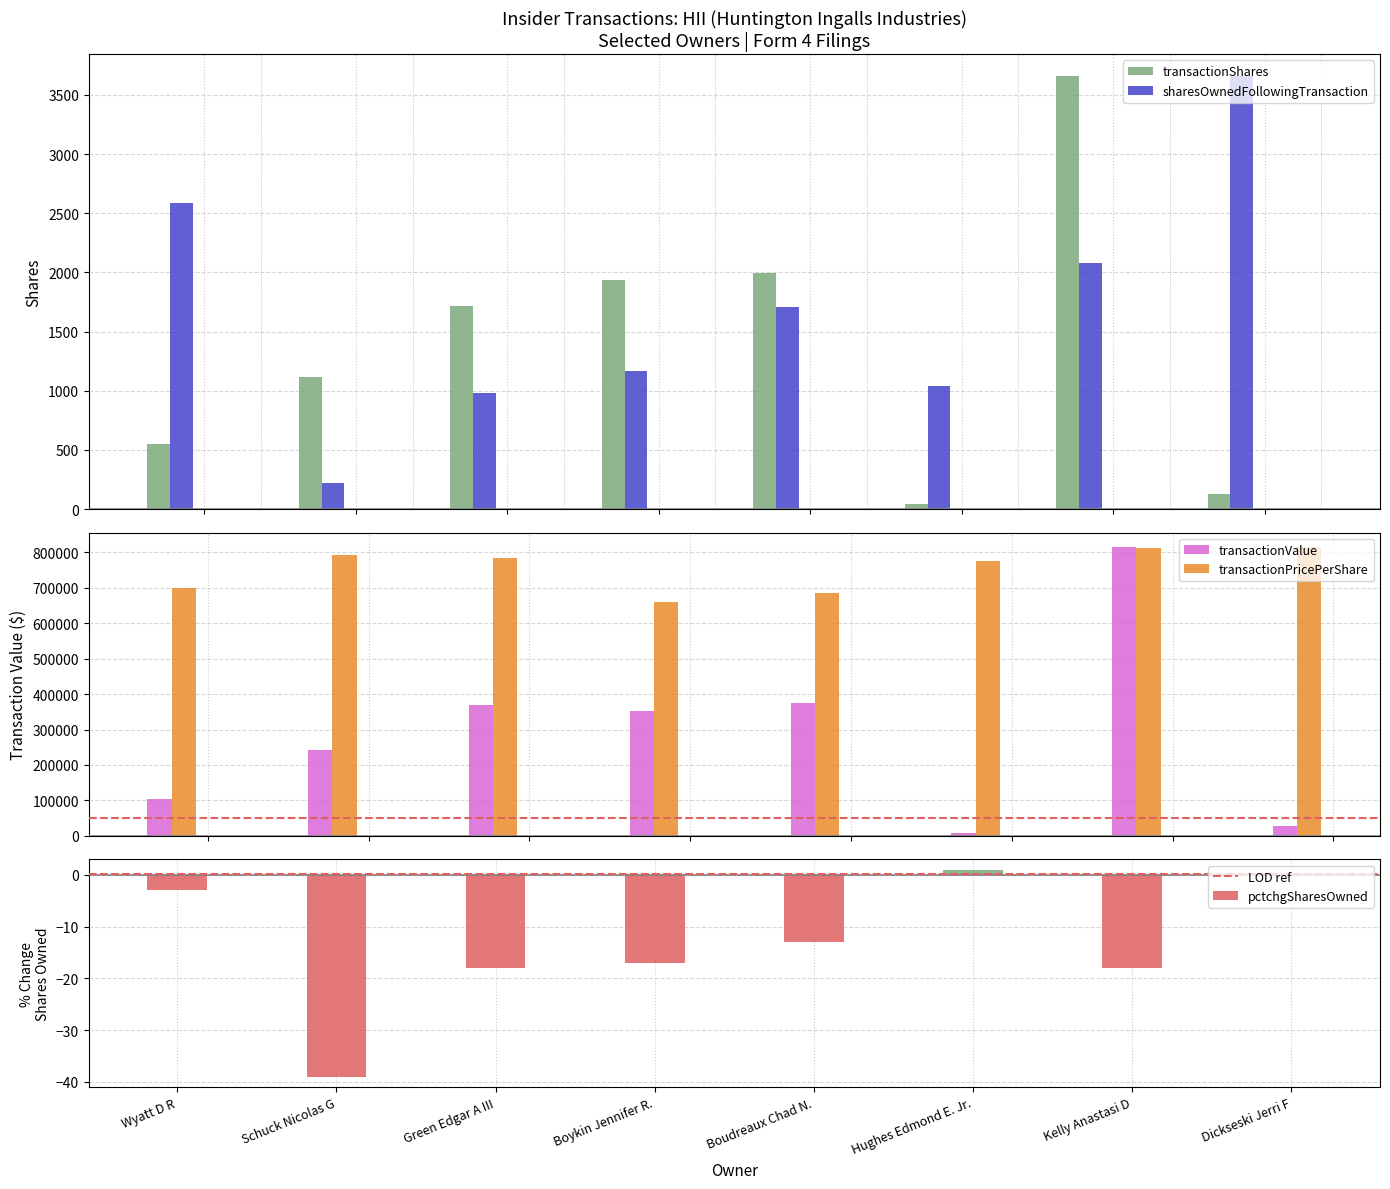

What is the total value across all series at Kelly Anastasi D?

1631088.3